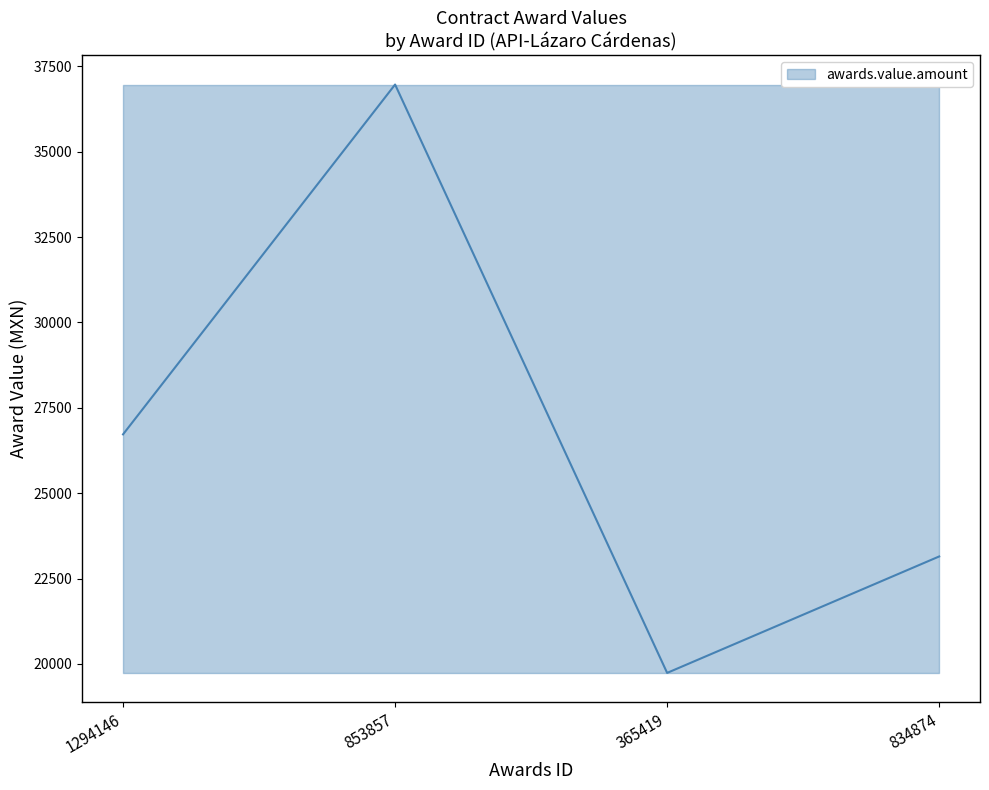

Which label corresponds to the largest value in the chart?

853857